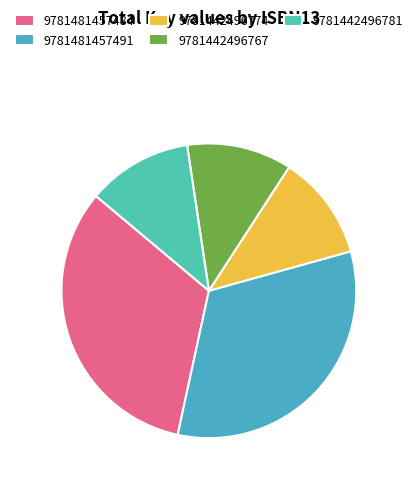

How many segments does this pie chart have?

5